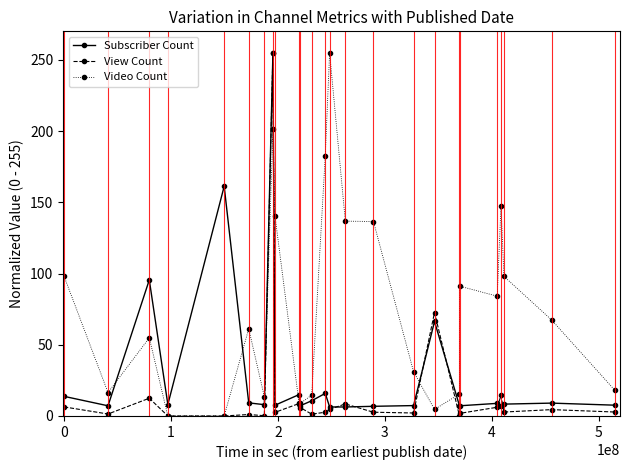

What are all the series names shown in the legend?

Subscriber Count, View Count, Video Count